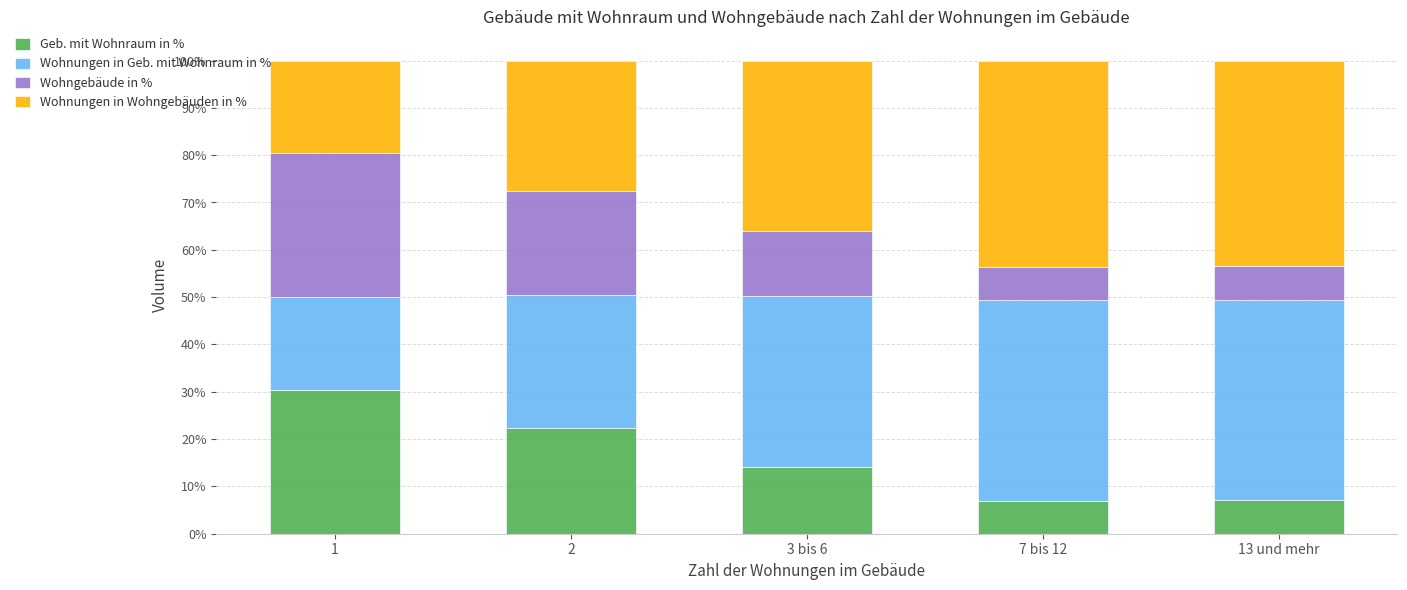

What are all the series names shown in the legend?

Geb. mit Wohnraum in %, Wohnungen in Geb. mit Wohnraum in %, Wohngebäude in %, Wohnungen in Wohngebäuden in %